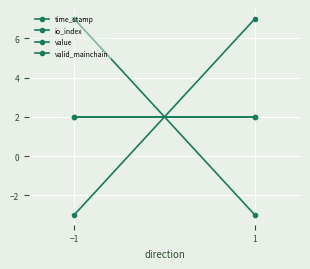

Rank the series by their maximum value, from lowest to highest.

value, valid_mainchain, time_stamp, io_index